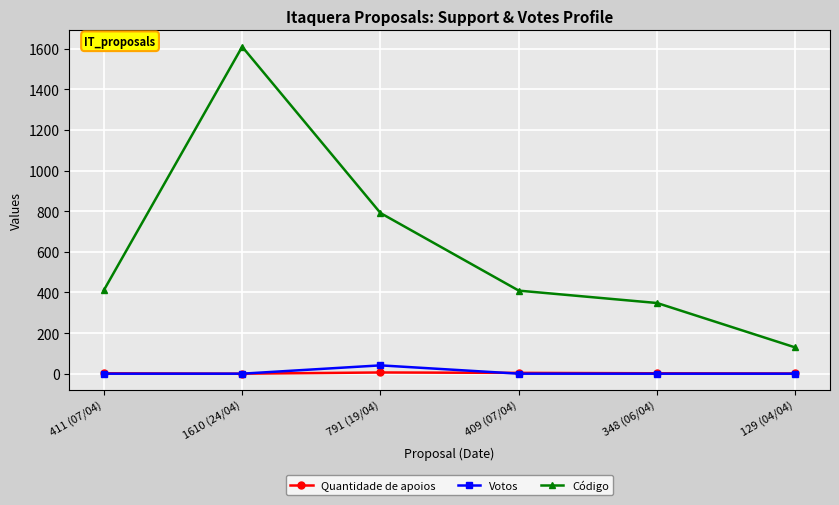

True or false: Votos has more than 2 points higher than both neighbors.

False